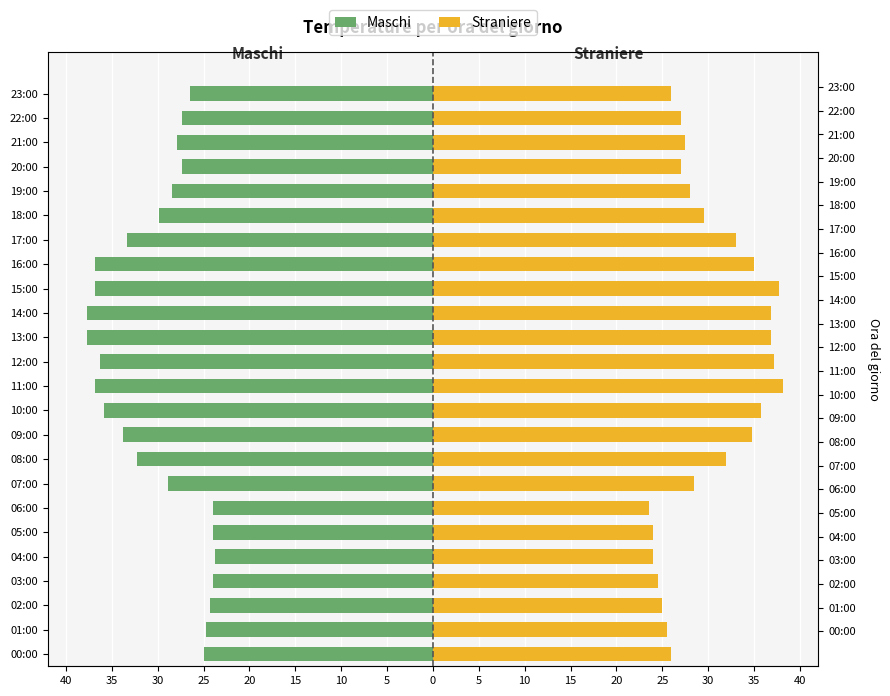

What is the total value across all series at 22:00?

-0.4